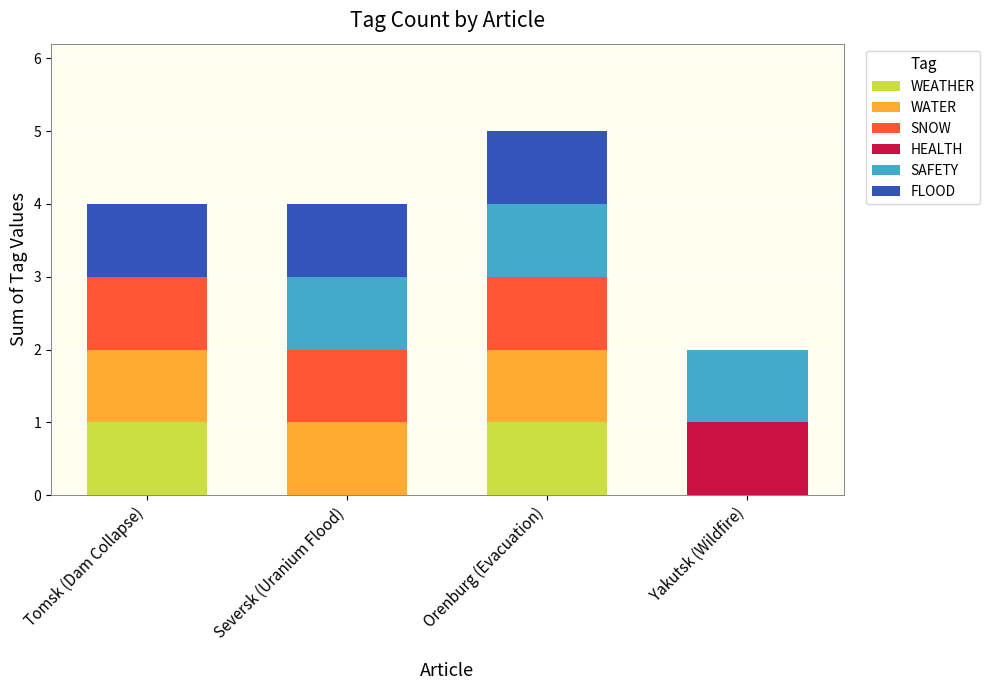

At which category is the sum across all series the highest?

Orenburg (Evacuation)